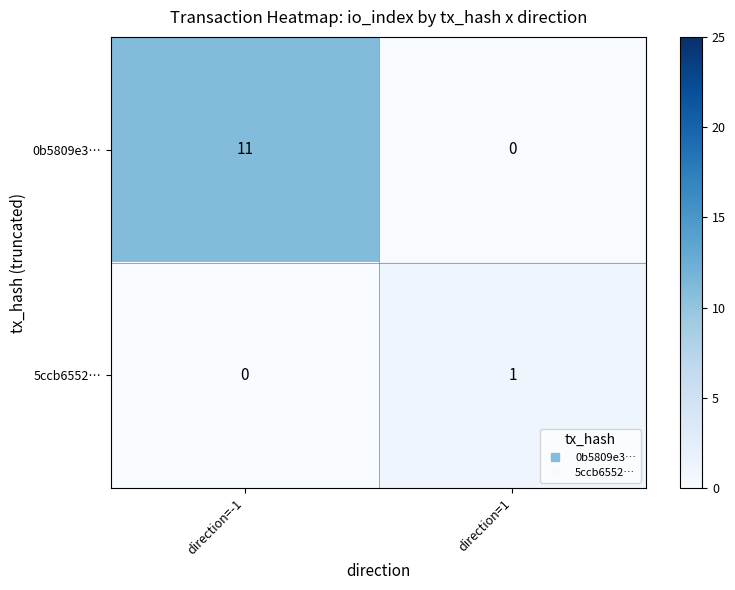

Which series has the largest range (max minus min)?

0b5809e3…